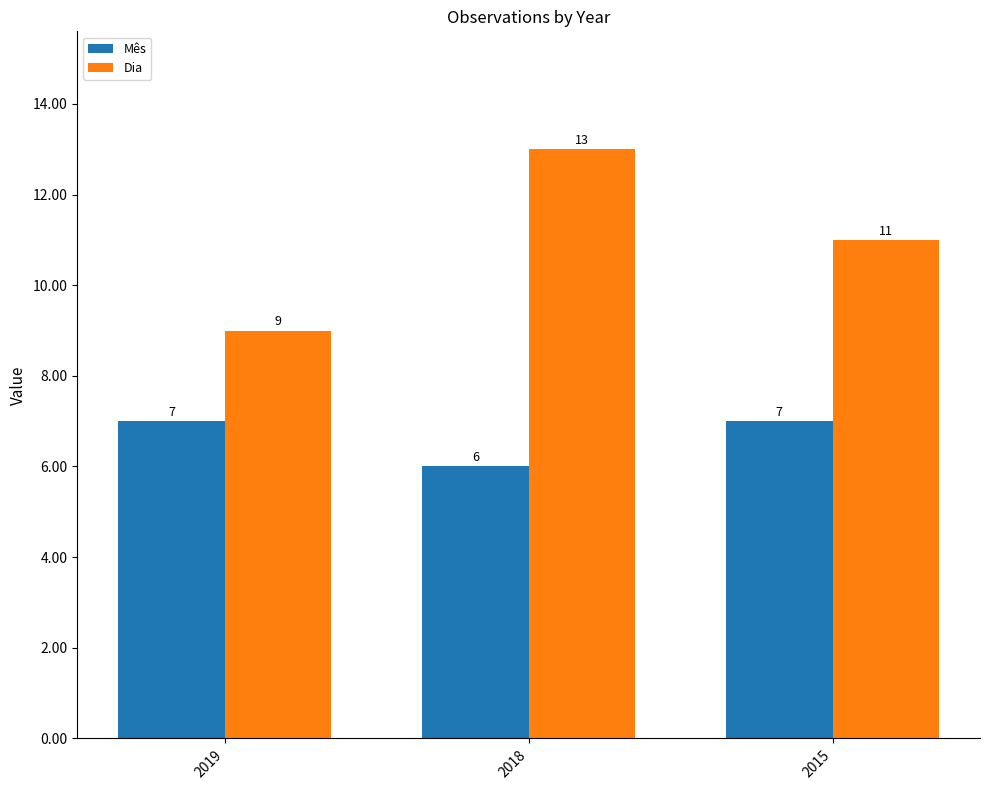

Which series has the largest total across all categories?

Dia